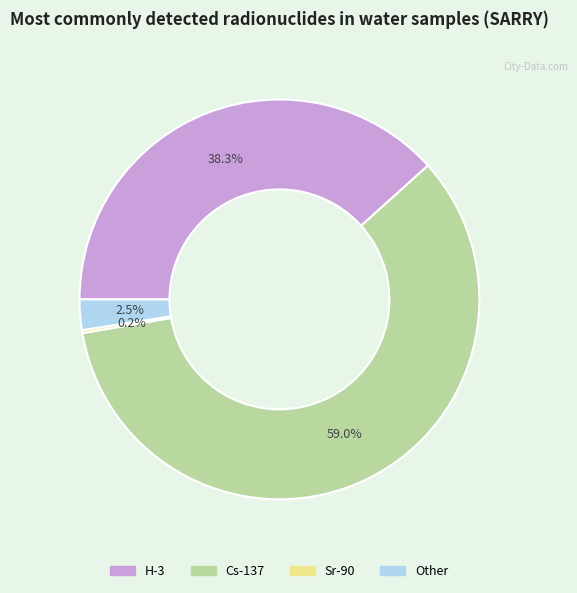

Combined, what portion of the pie is H-3 and Other?

40.8%